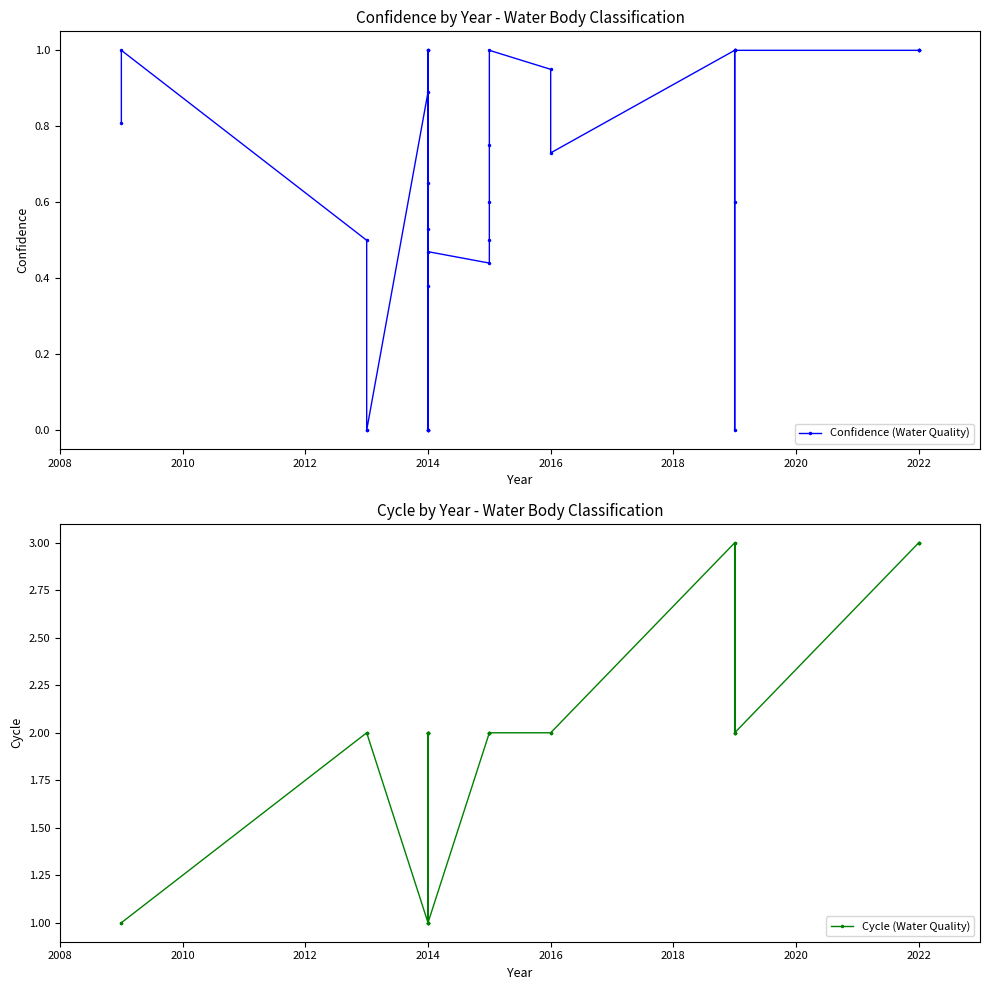

The Confidence (Water Quality) series shows 1.6 at 27. True or false?

False